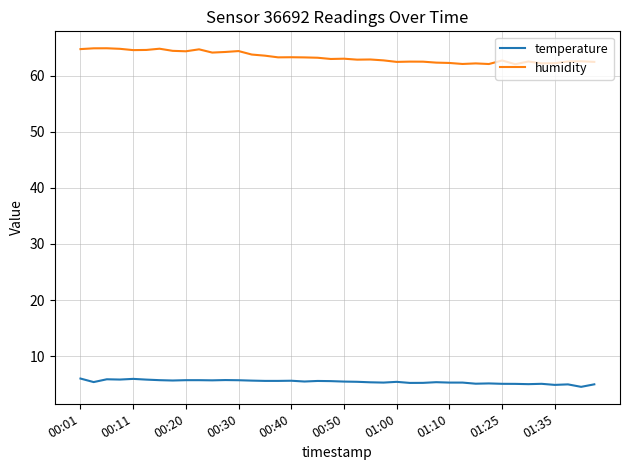

What is the smallest value displayed?

4.5